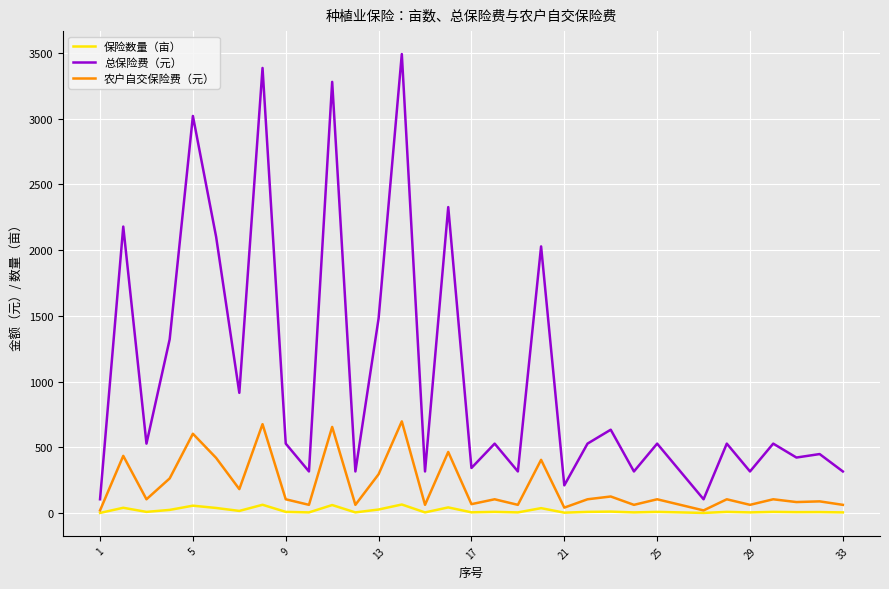

True or false: 总保险费（元） and 保险数量（亩） cross at least once.

False